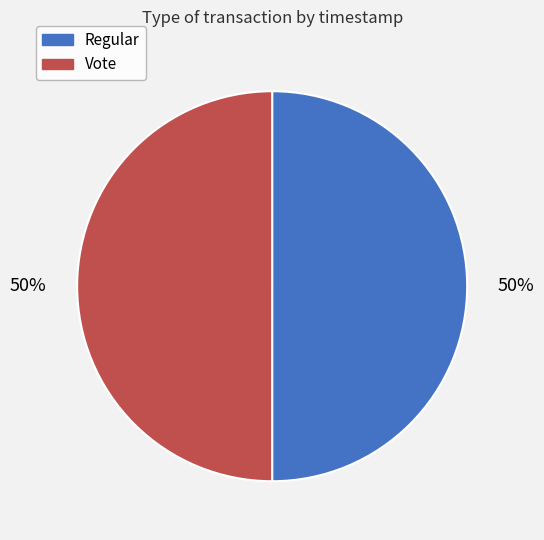

Is it true that Vote is 57% of the pie?

False